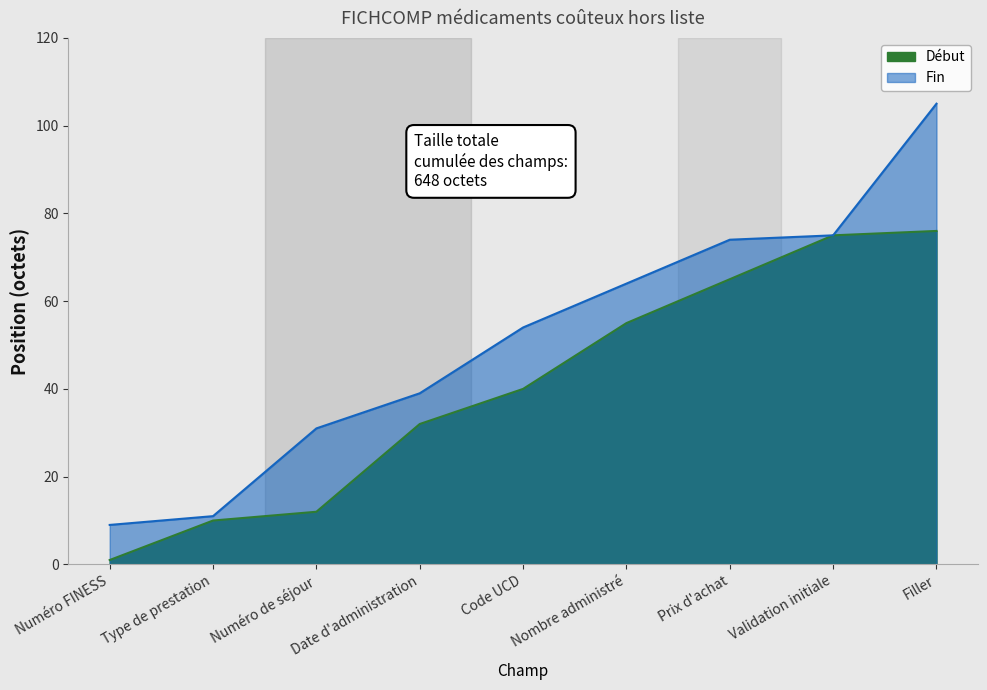

At how many categories does at least one series exceed 13?

7